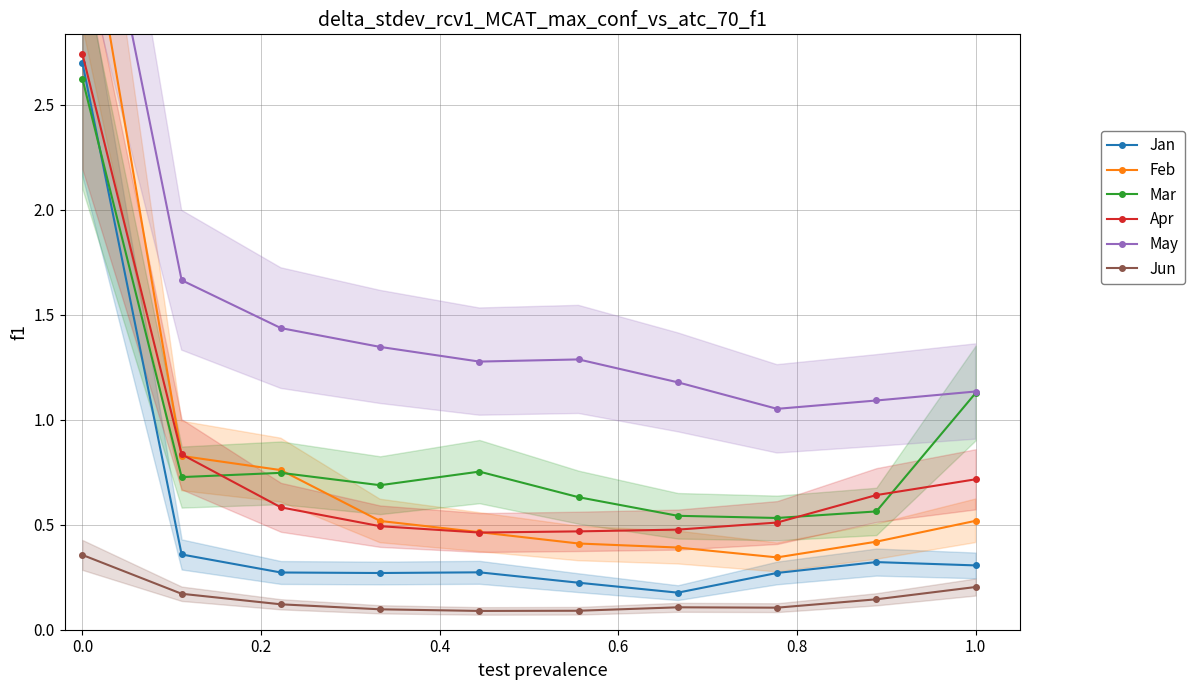

True or false: May and Mar cross at least once.

False